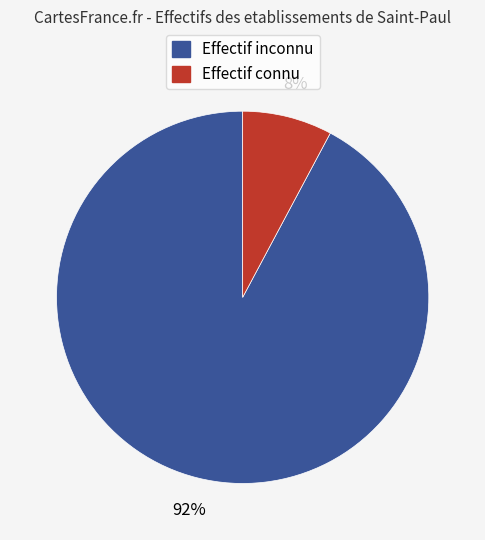

To the nearest percent, what is the average slice percentage?

50%